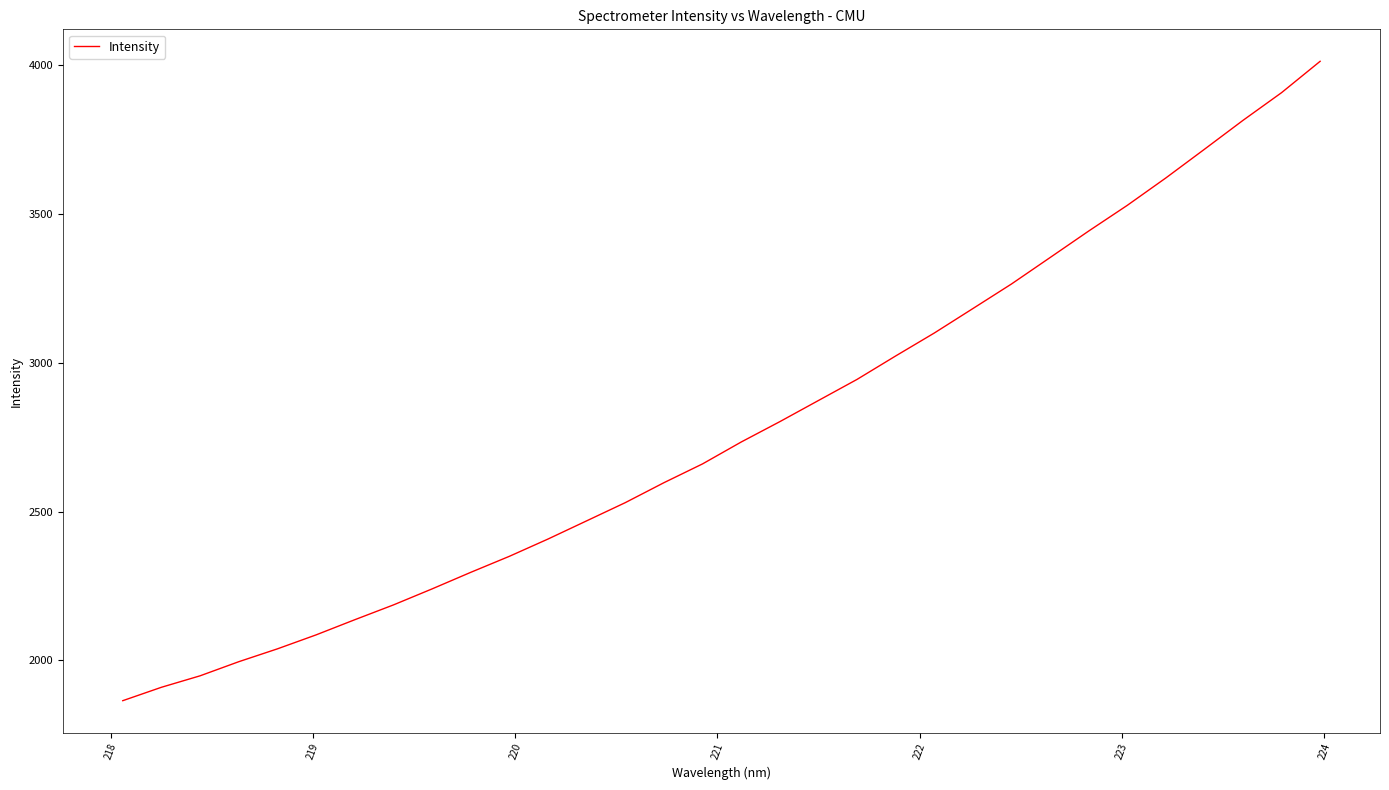

What is the smallest value displayed?

1864.6